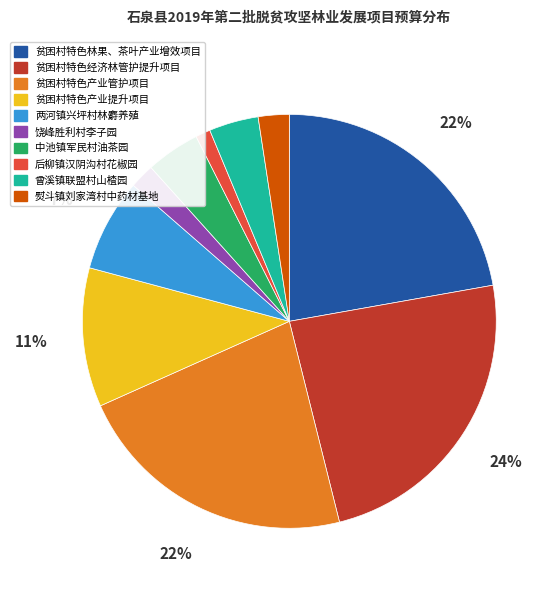

Is 饶峰胜利村李子园 the majority of the pie?

No